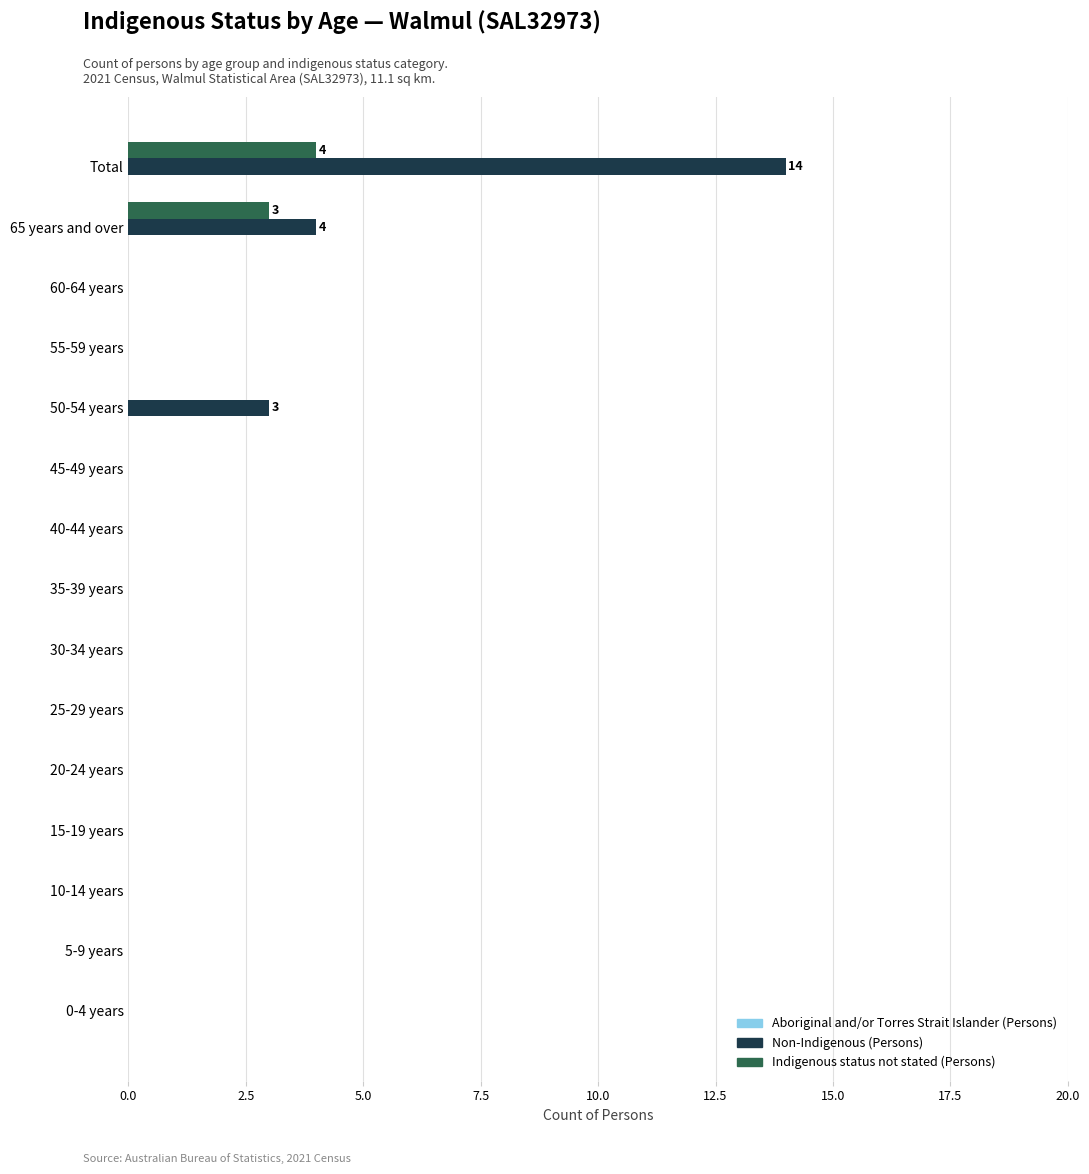

True or false: Indigenous status not stated (Persons) has a value of -3 at 5-9 years.

False